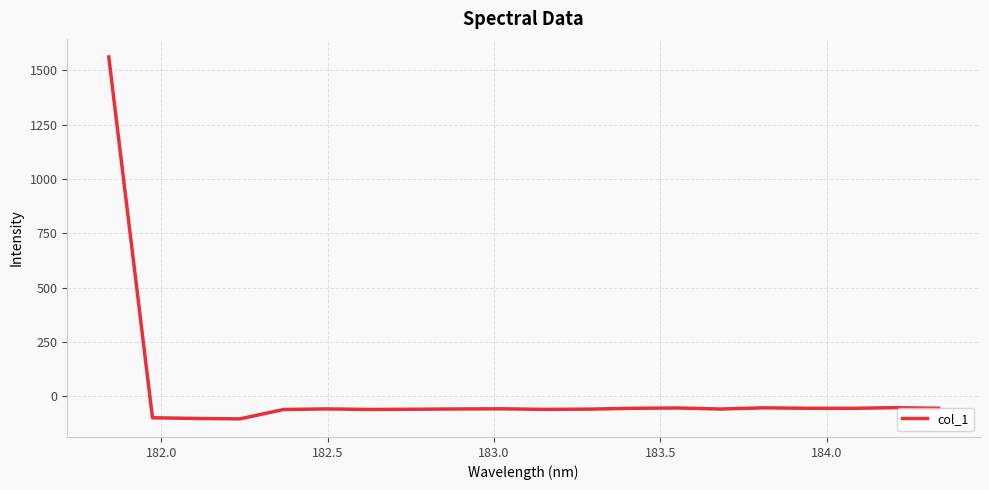

What is the smallest value displayed?

-102.9